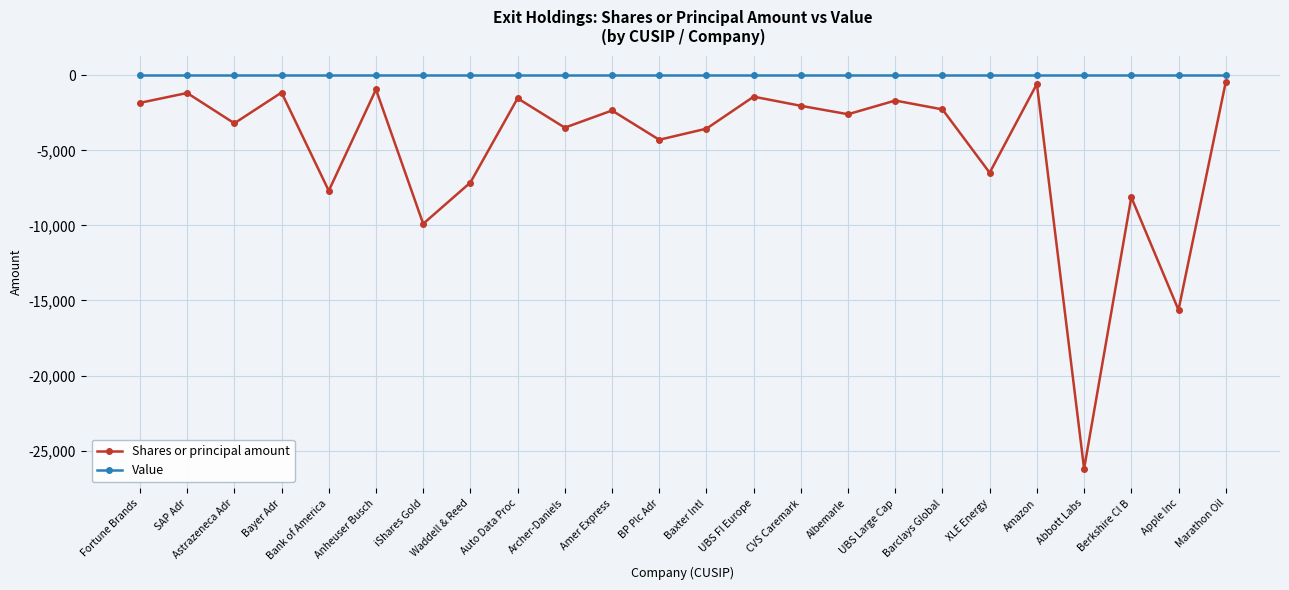

What is the label of the 17th point from the left?

UBS Large Cap